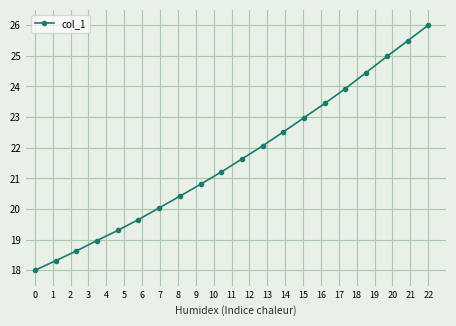

Reading right to left, list all the values displayed in this chart.

26.0	25.5	25.0	24.5	23.9	23.4	23.0	22.5	22.1	21.6	21.2	20.8	20.4	20.0	19.7	19.3	19.0	18.6	18.3	18.0